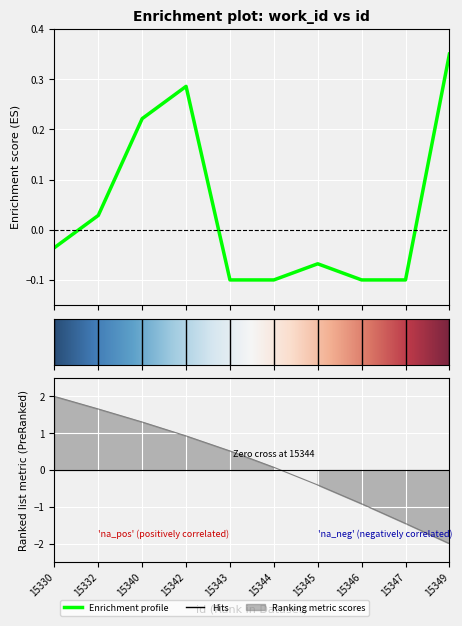

Rank the categories by value from lowest to highest.

15343, 15344, 15346, 15347, 15345, 15330, 15332, 15340, 15342, 15349